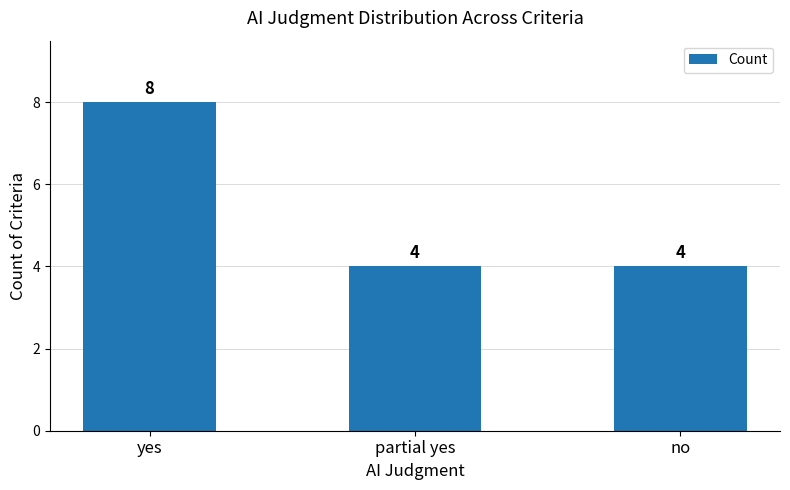

What position from the right is yes?

3